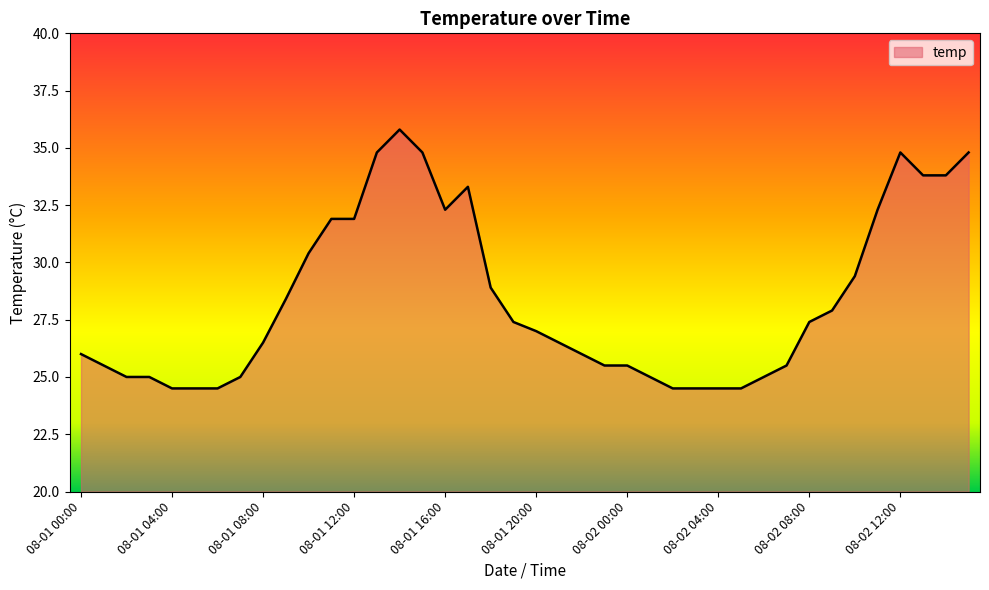

What is the maximum value shown in the chart?

35.8